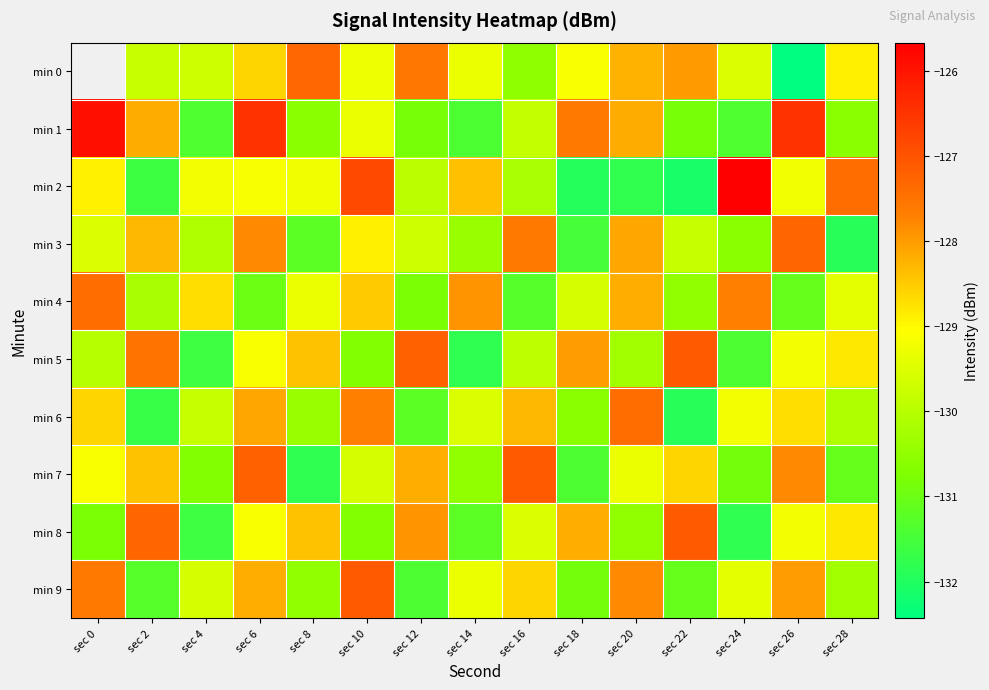

What is the maximum value shown in the chart?

-125.7